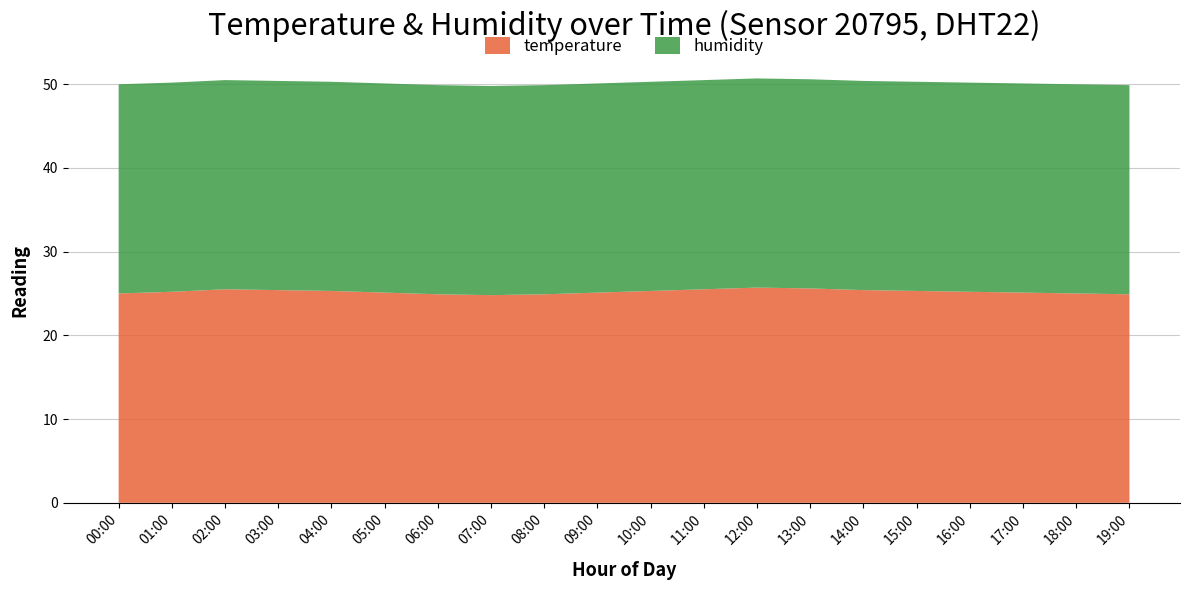

What is the minimum value for temperature?

24.8